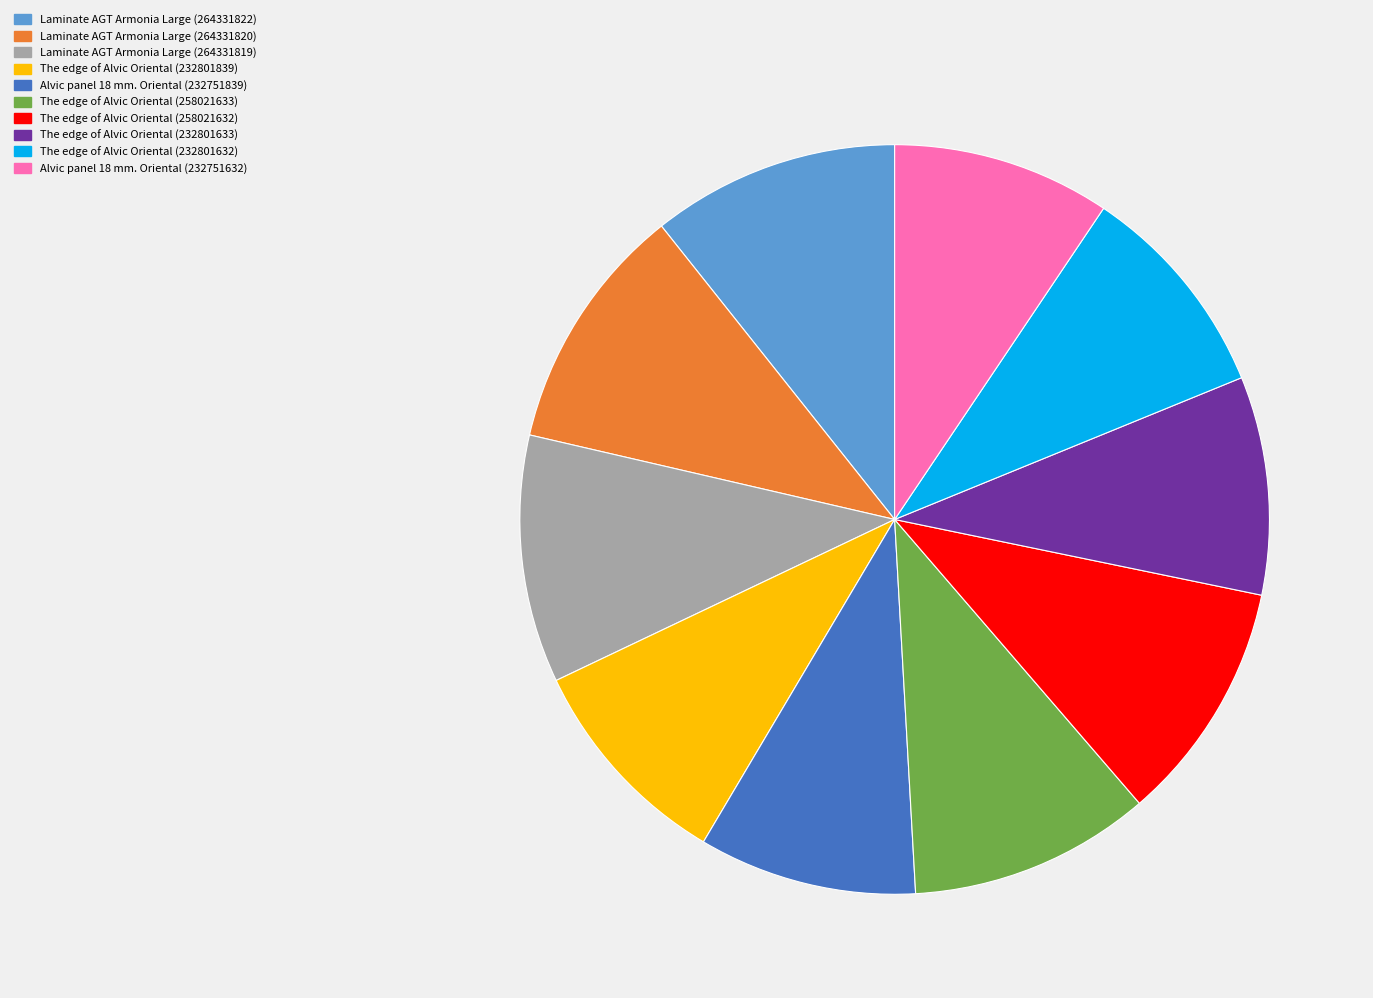

Is it true that The edge of Alvic Oriental (232801633) is 9% of the pie?

True